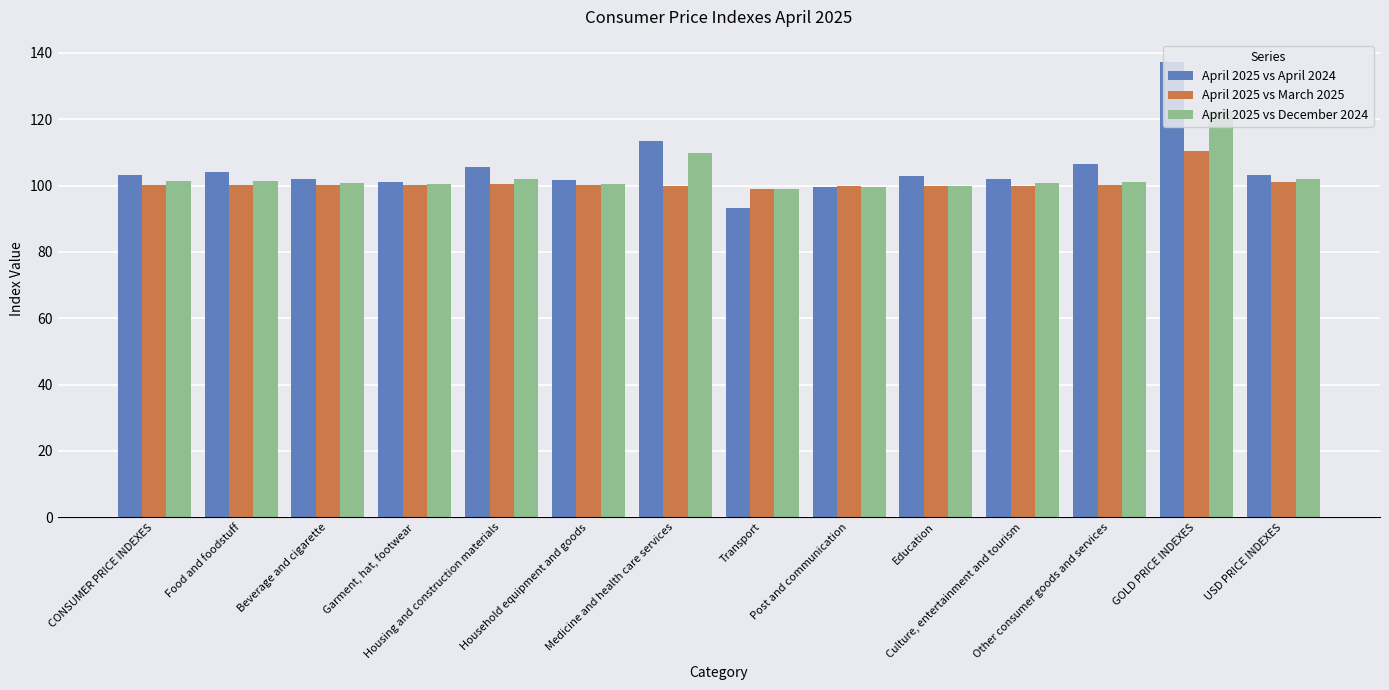

How many bars are there in each group?

3